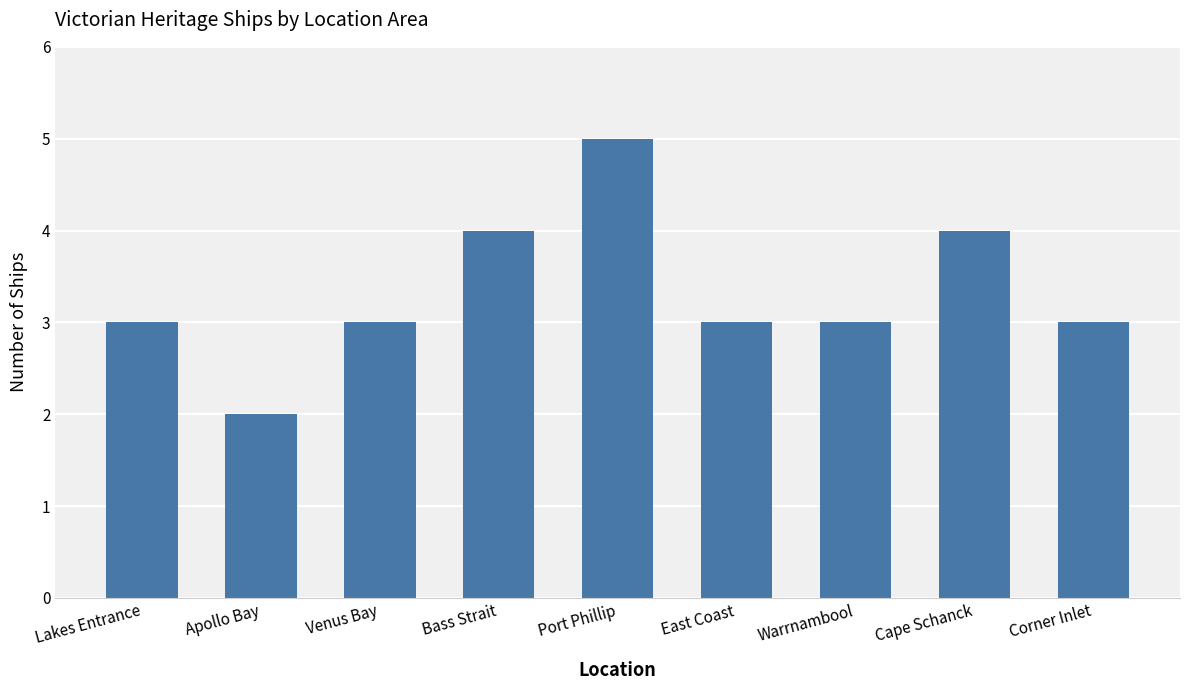

Reading left to right, extract all data points from this chart.

3	2	3	4	5	3	3	4	3